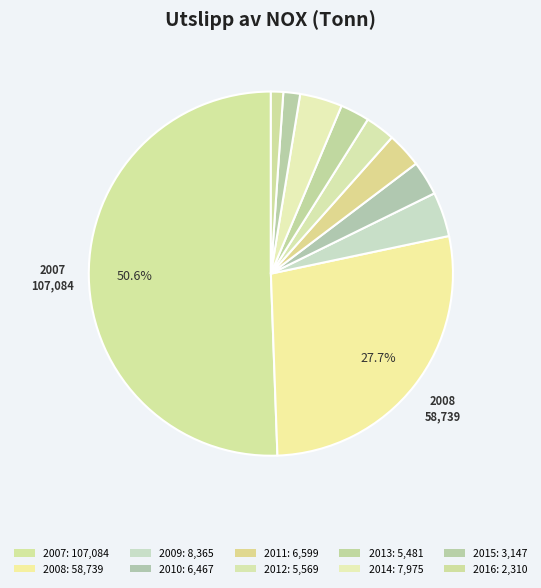

To the nearest percent, what portion does 2010 represent?

3%